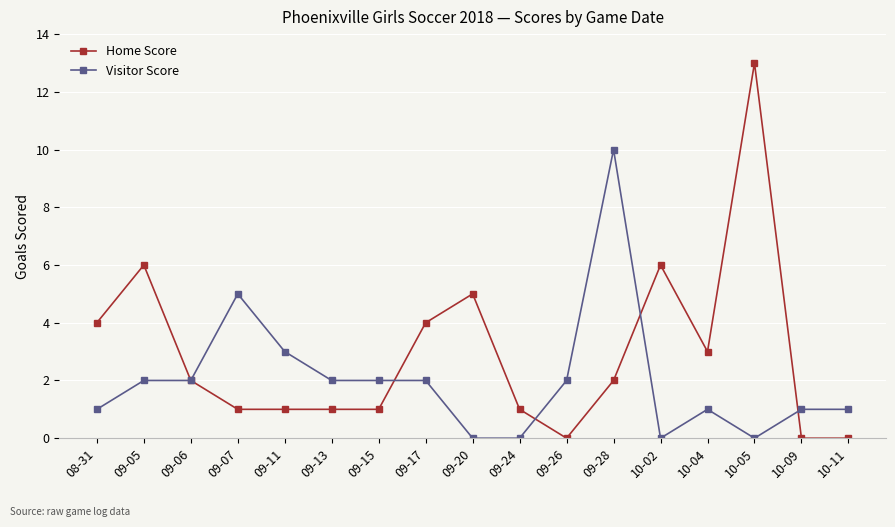

Count the Visitor Score values in the range 1 to 2.

10